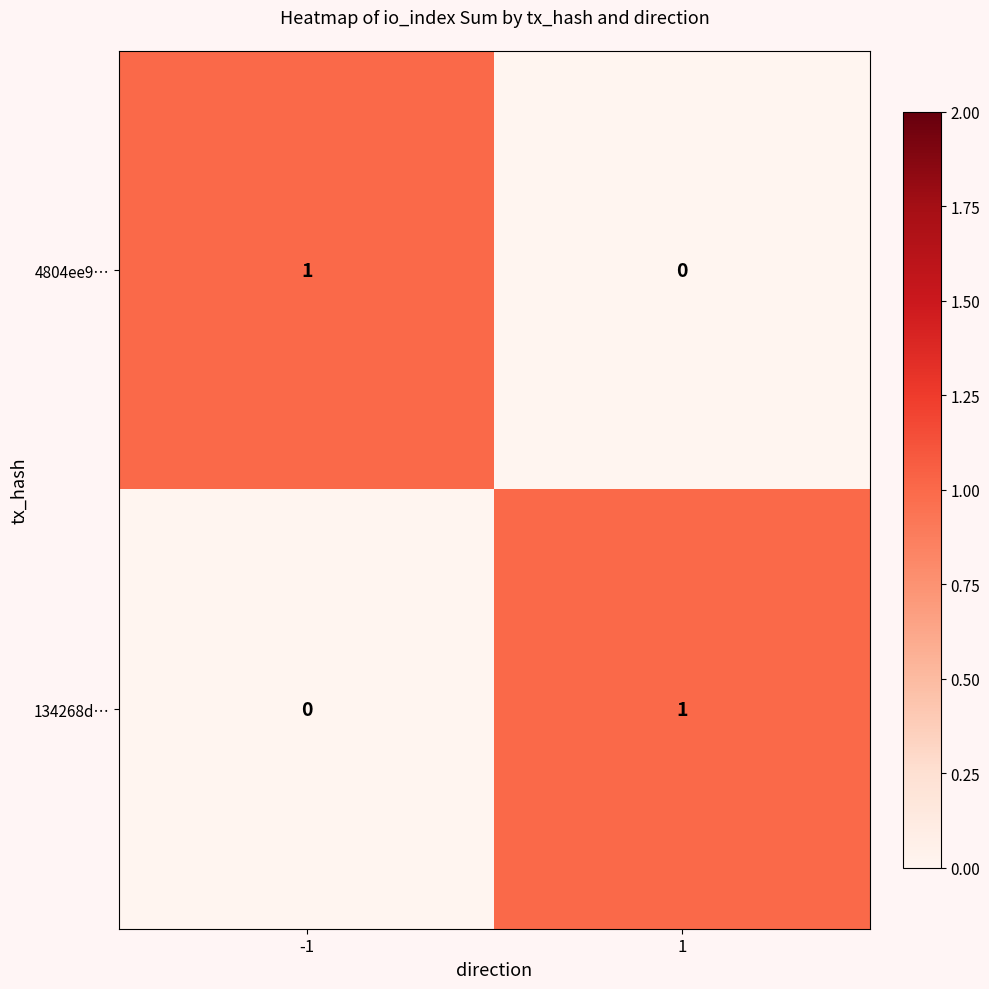

Reading left to right, what are all the values shown in this chart?

4804ee9…: -1=1	1=0
134268d…: -1=0	1=1